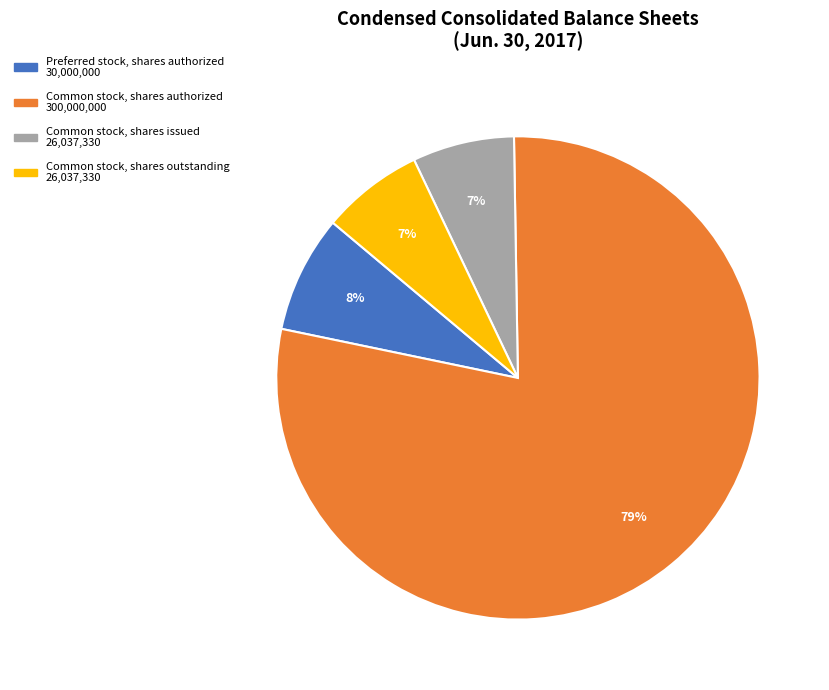

To the nearest percent, what is the average slice percentage?

25%